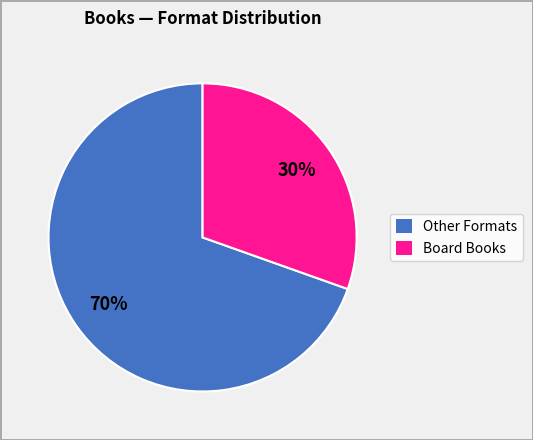

Do Board Books and Other Formats together represent more than half of the pie?

Yes